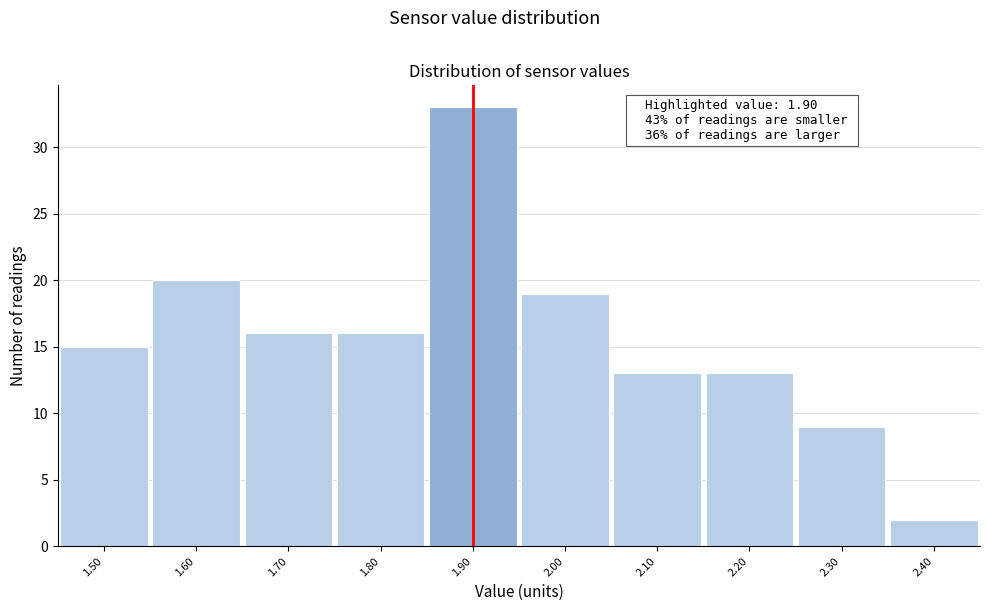

Which range on the x-axis has the tallest bar?

1.85 to 1.95